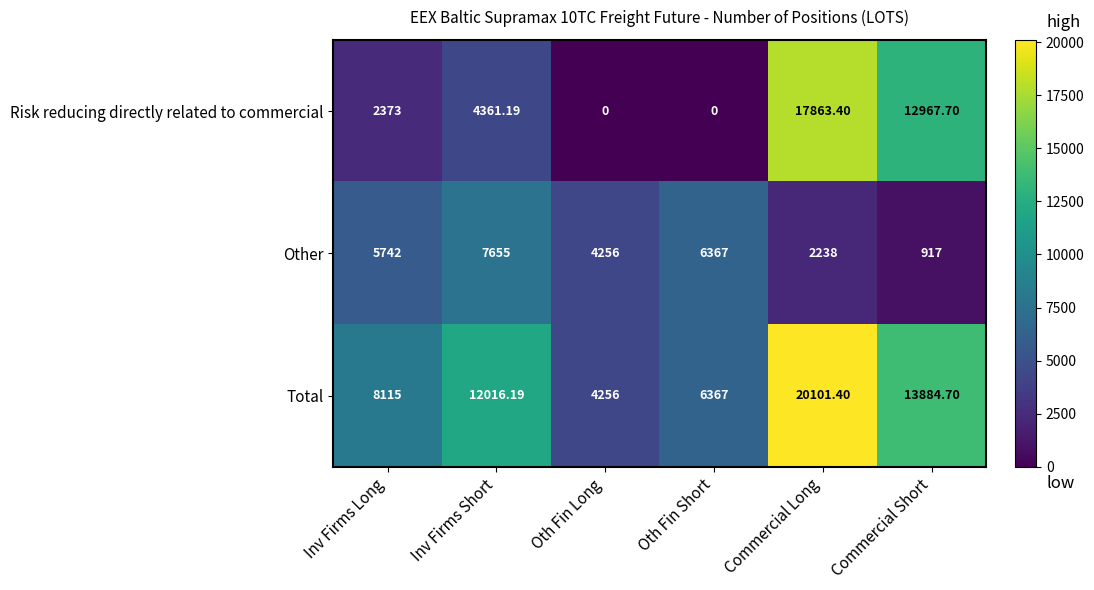

Which series has the largest total across all categories?

Total